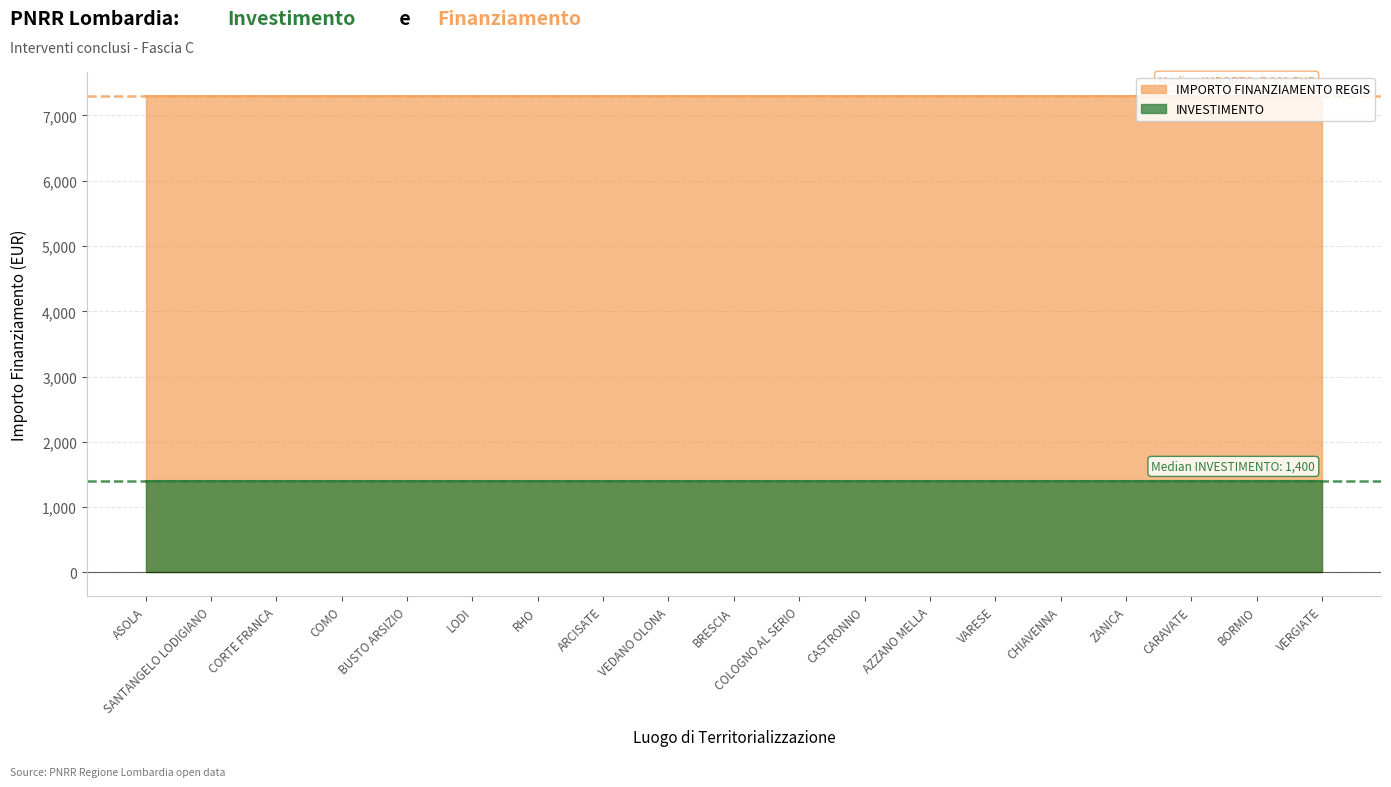

The value of INVESTIMENTO at RHO is 0.5. True or false?

False